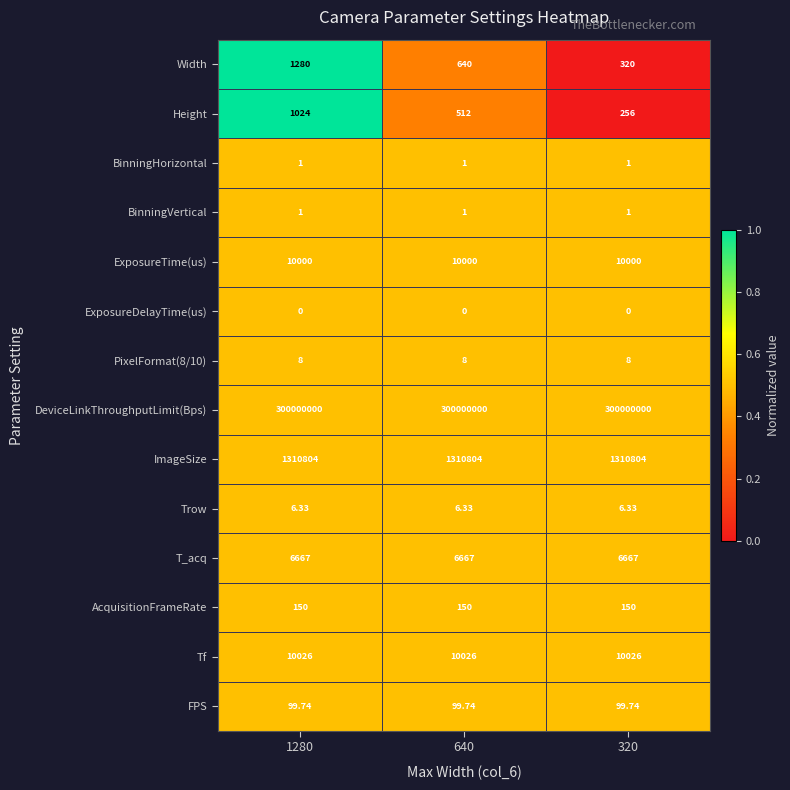

Is the value of DeviceLinkThroughputLimit(Bps) at 640 greater than the value of ExposureDelayTime(us) at 1280?

Yes